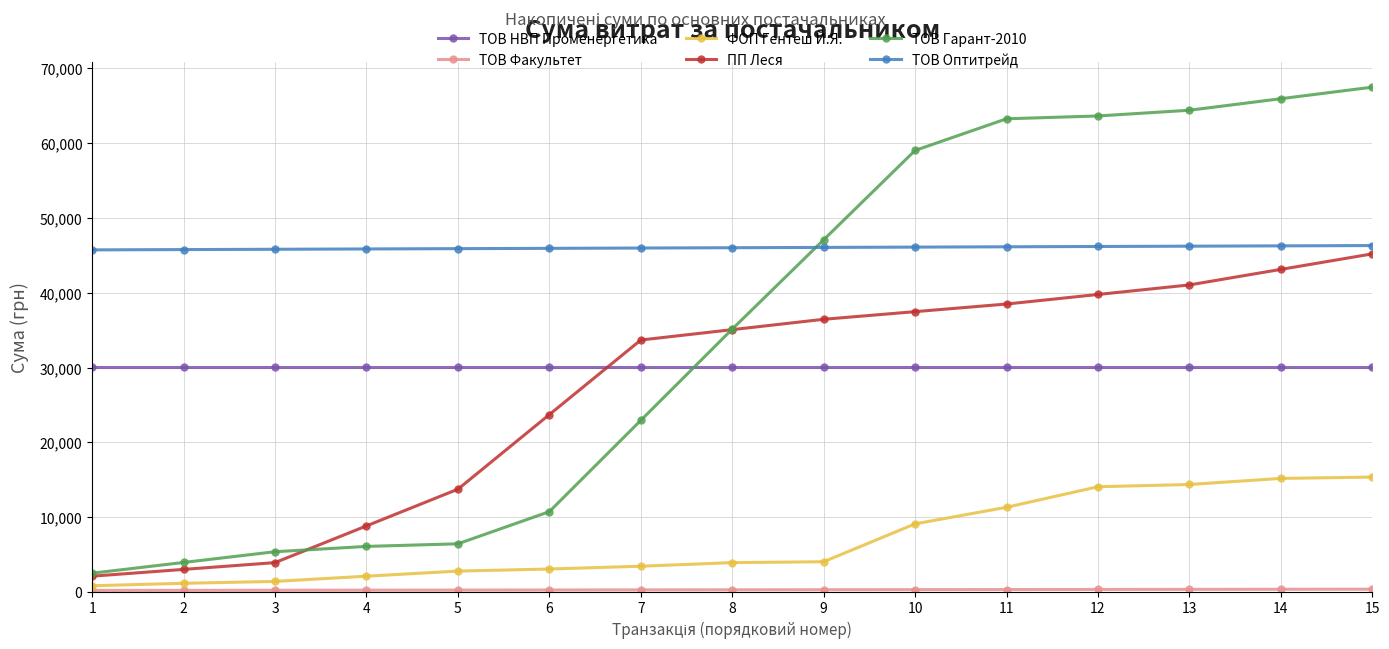

What is the greatest value displayed?

67499.4